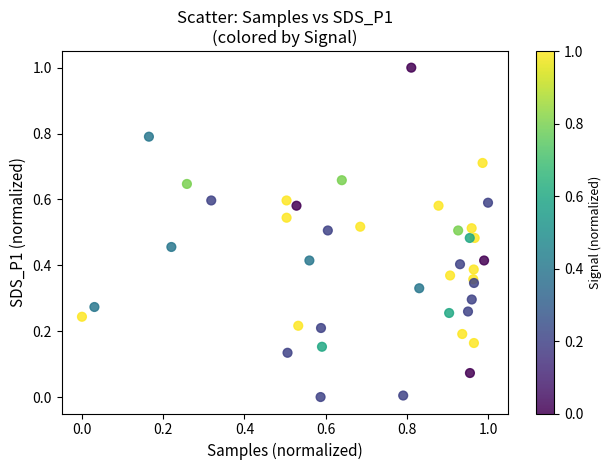

What is the range of X values (max minus min)?

1.0